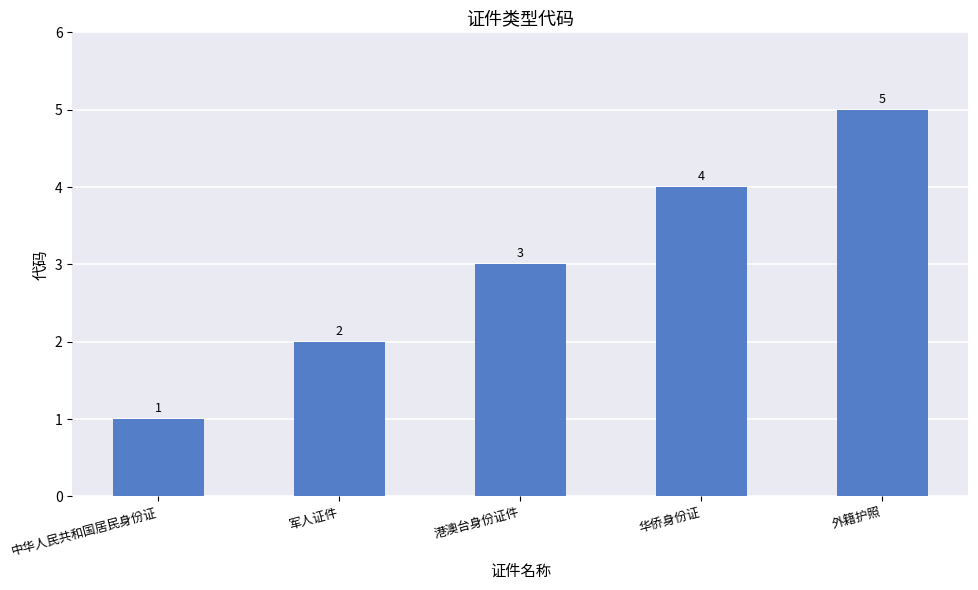

At which label is the value closest to 3?

港澳台身份证件